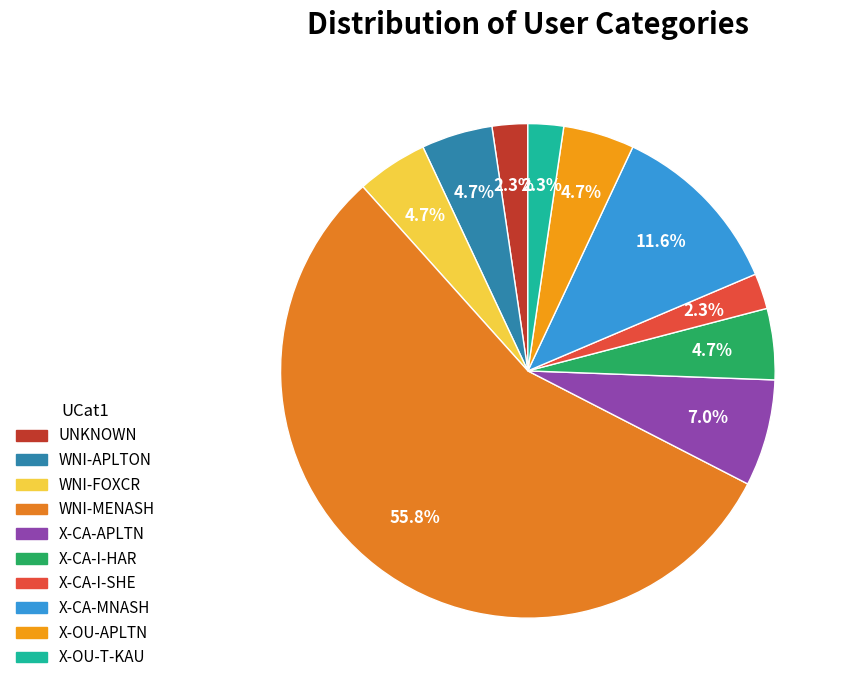

What percentage is the X-CA-I-HAR slice, to the nearest percent?

5%